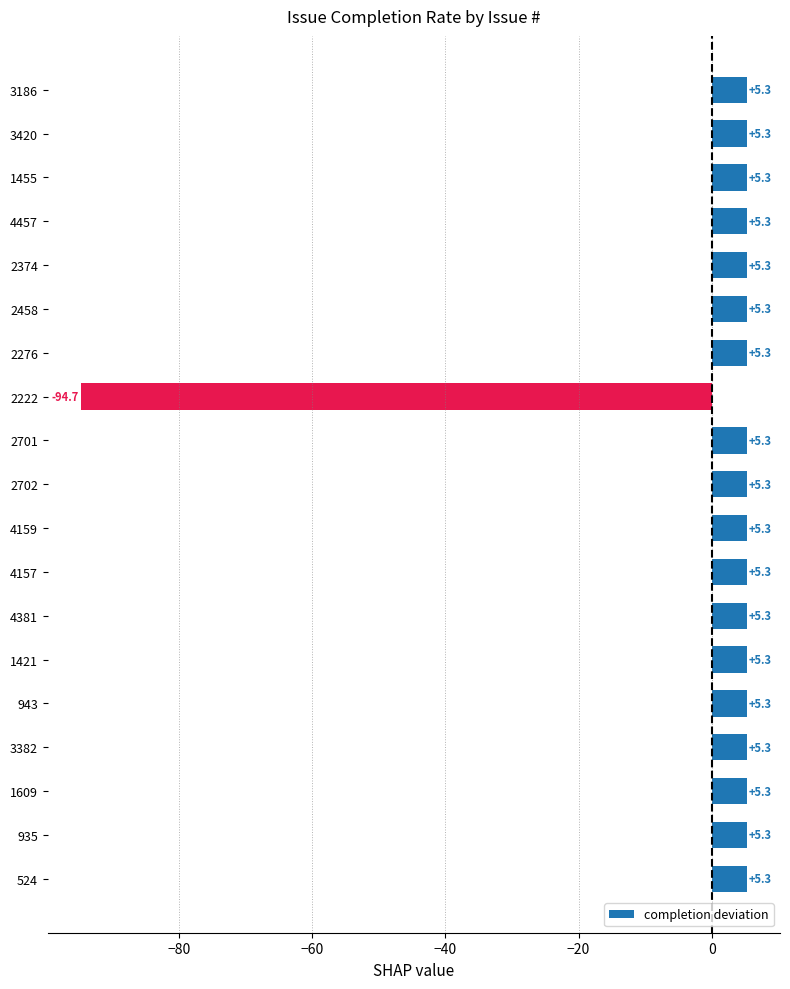

What is the maximum value shown in the chart?

5.3